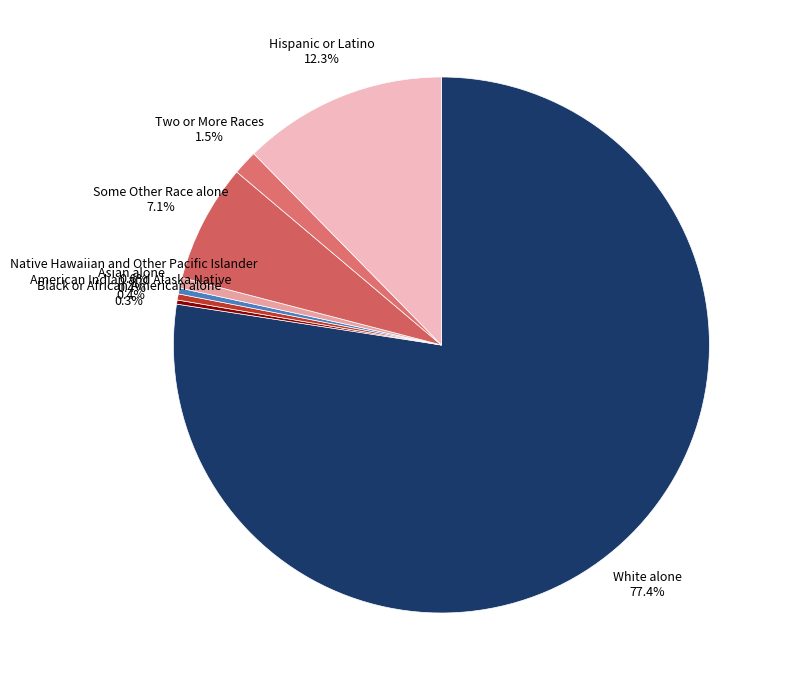

To the nearest percent, what is the average slice percentage?

12%